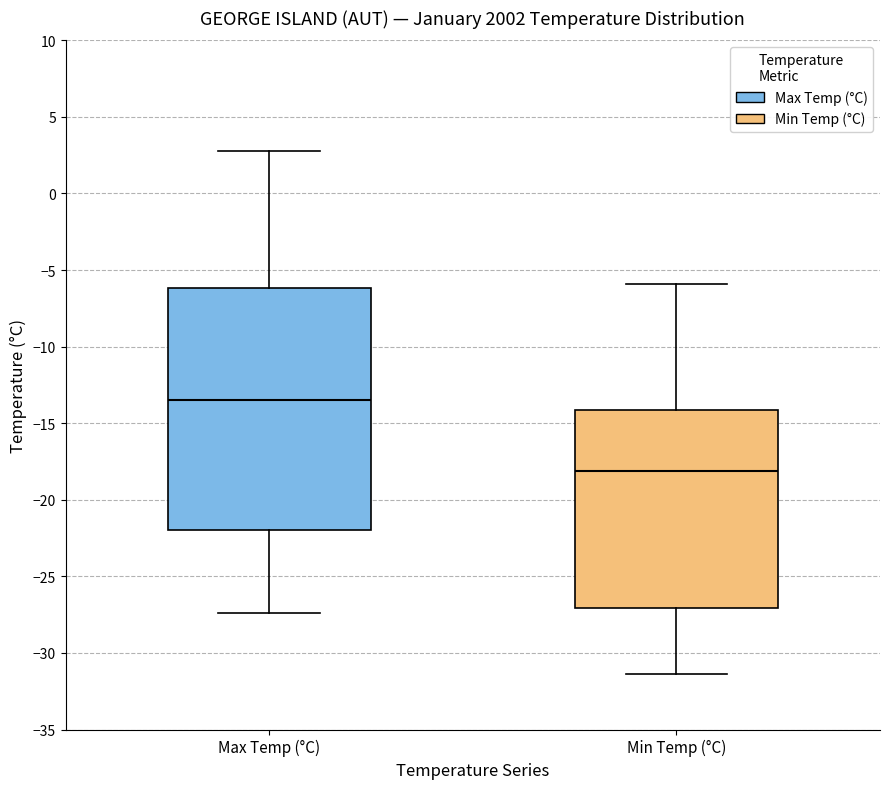

Which box has the lowest median line?

Min Temp (°C)